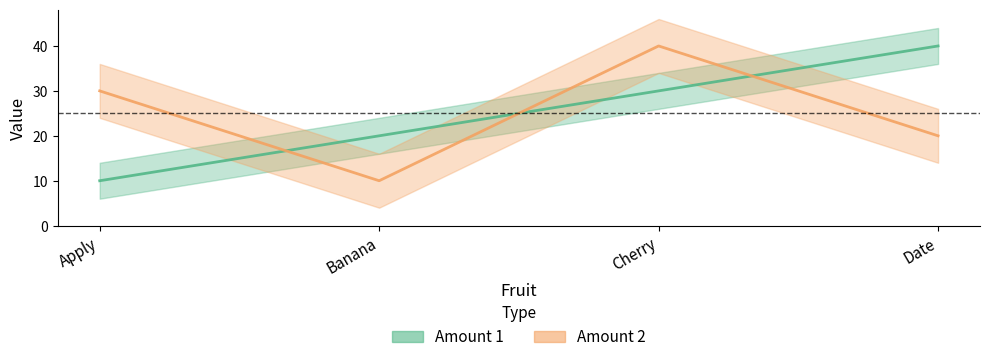

How many data points in Amount 2 are above 30?

1